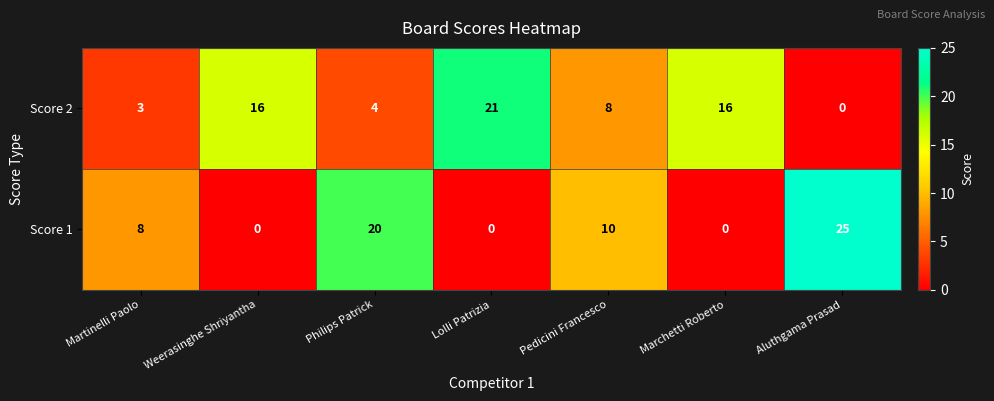

What is the spread (max minus min) of values at Marchetti Roberto?

16